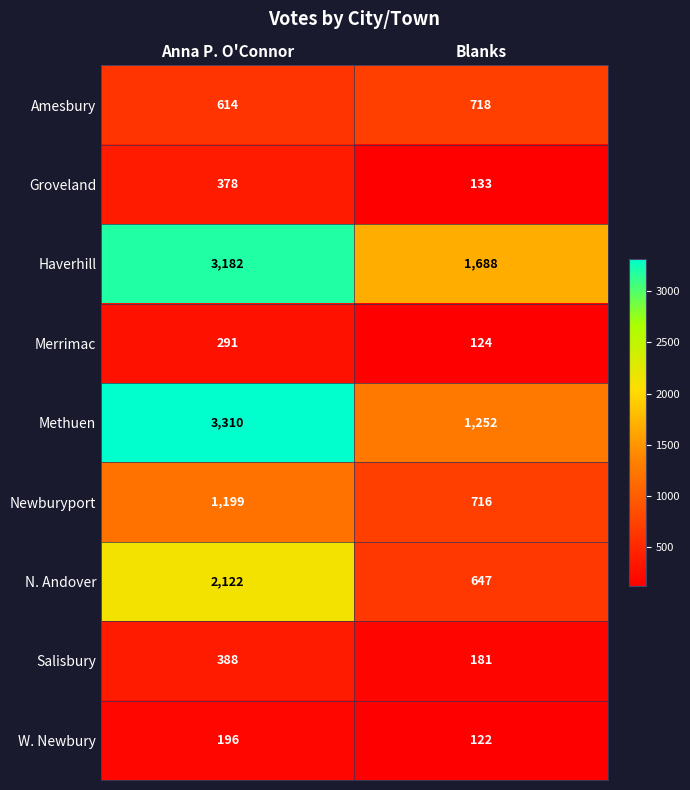

Is it true that Groveland equals 257 at Anna P. O'Connor?

False